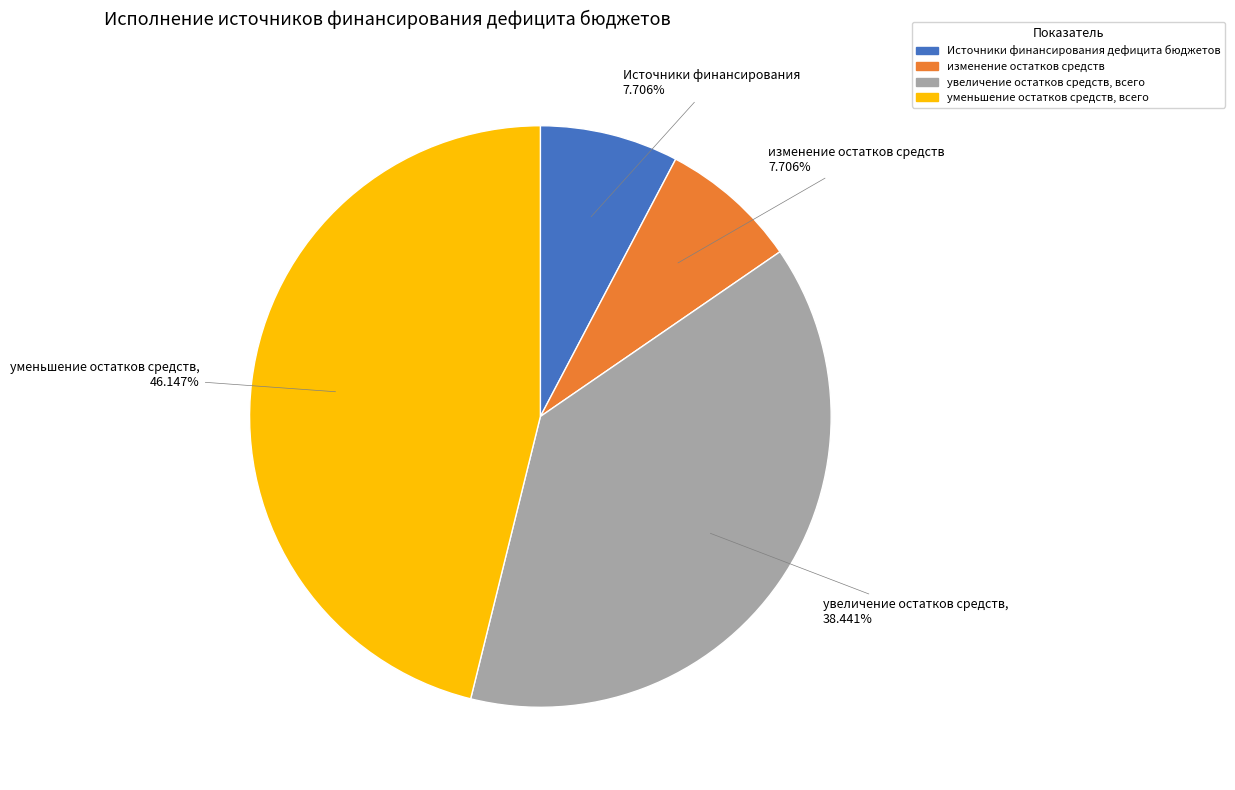

Is there a majority slice in this chart?

No